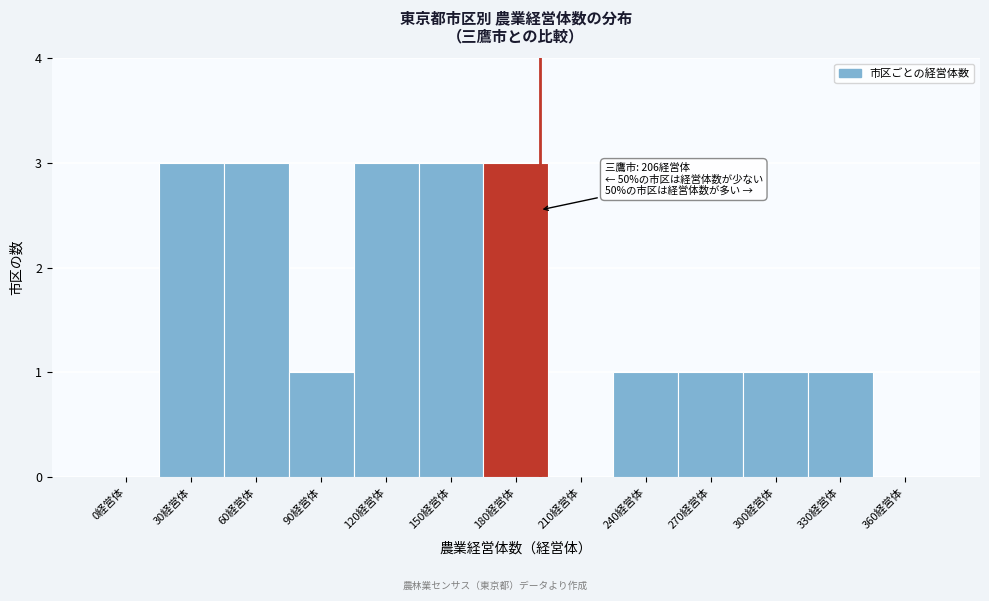

Reading right to left, what are all the values shown in this chart?

360経営体=0	330経営体=1	300経営体=1	270経営体=1	240経営体=1	210経営体=0	180経営体=3	150経営体=3	120経営体=3	90経営体=1	60経営体=3	30経営体=3	0経営体=0